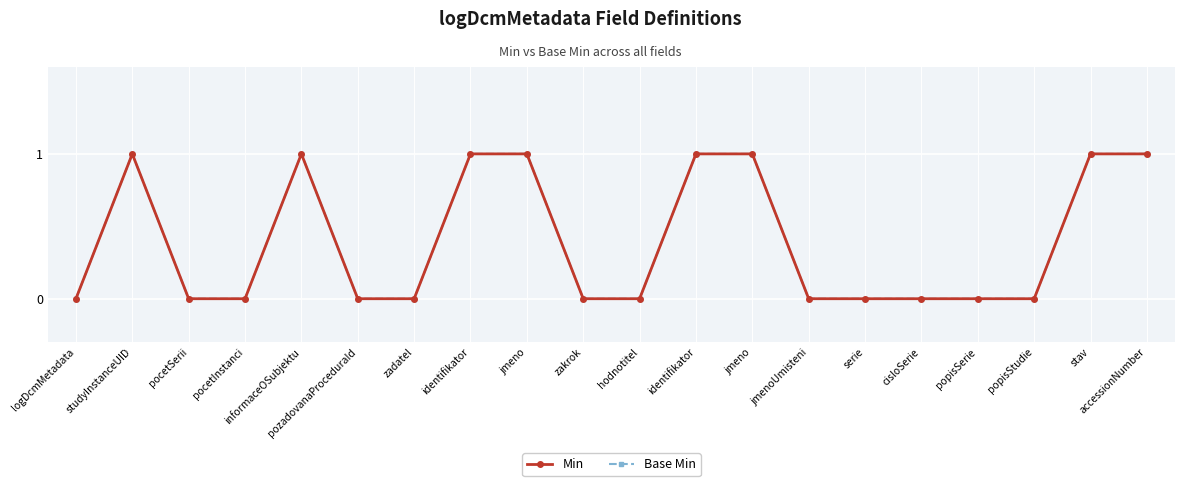

How many lines are shown in the chart?

2